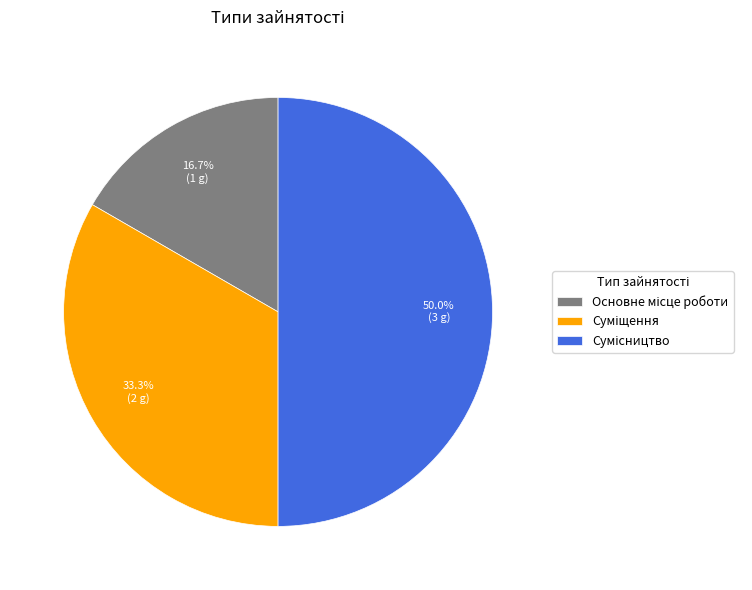

How many segments does this pie chart have?

3